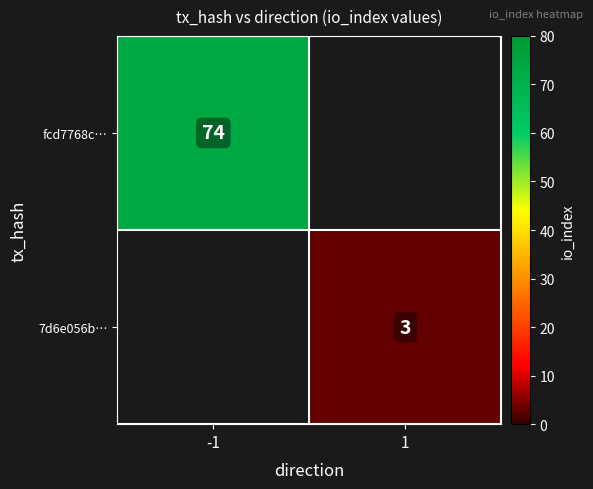

Which label corresponds to the smallest value in the chart?

1